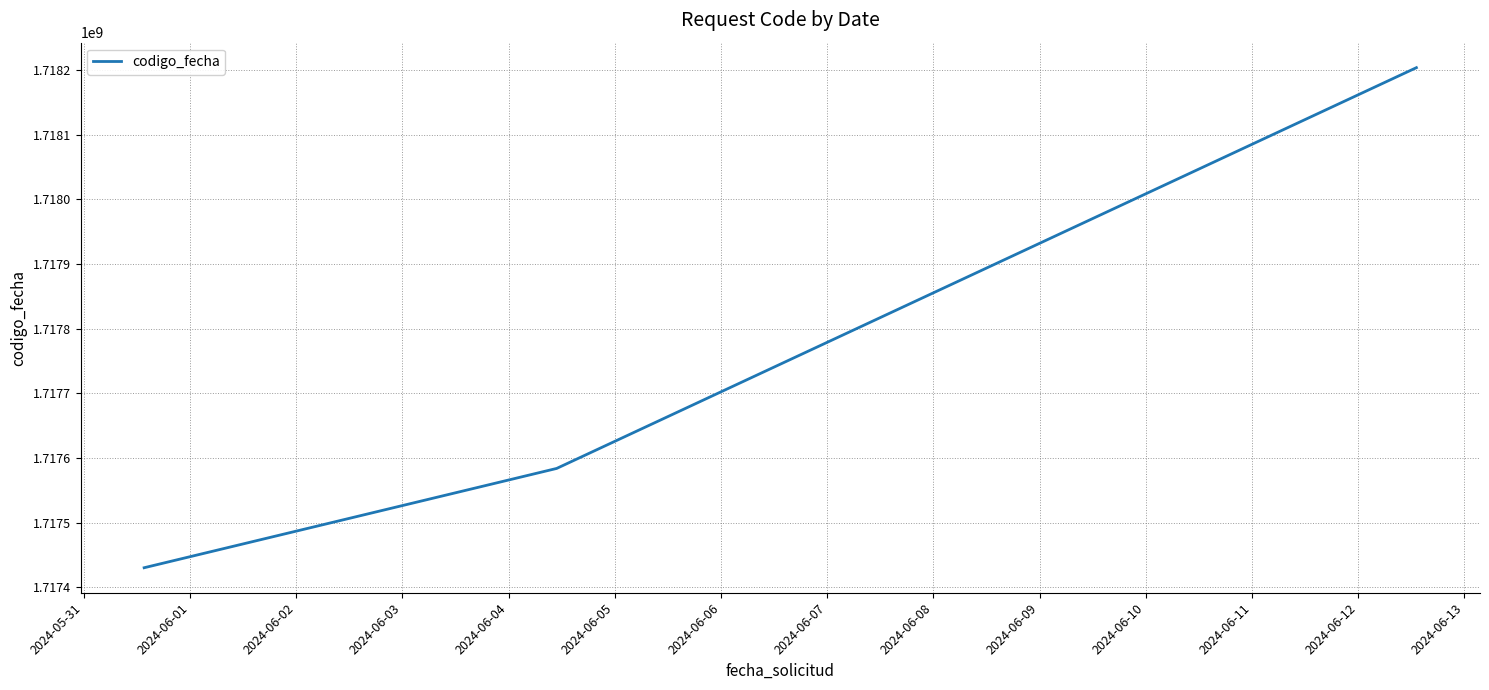

What is the difference between the second highest and minimum values?

153532